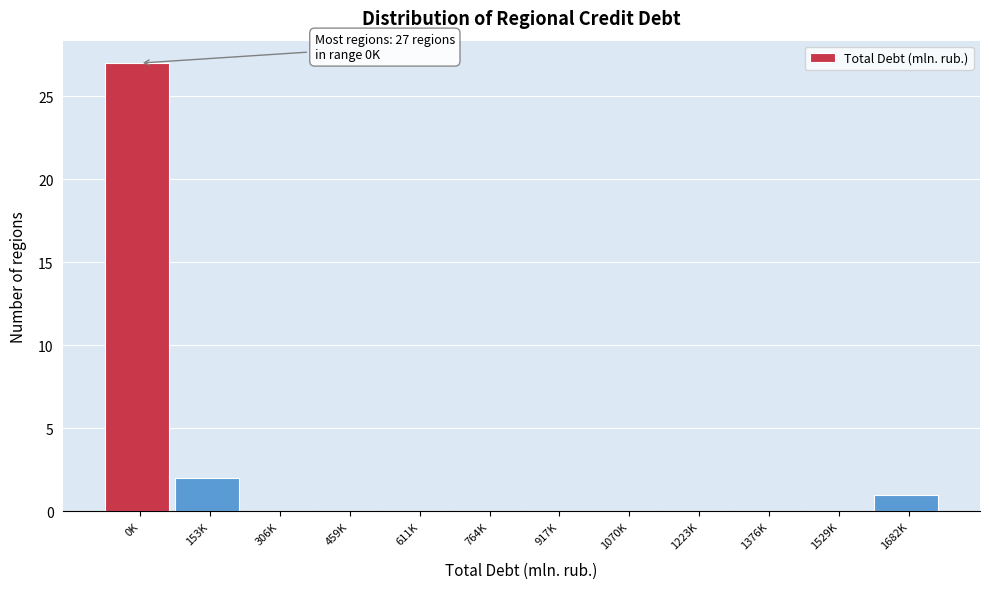

Reading right to left, transcribe all the data shown in this chart.

1682K=1	1529K=0	1376K=0	1223K=0	1070K=0	917K=0	764K=0	611K=0	459K=0	306K=0	153K=2	0K=27